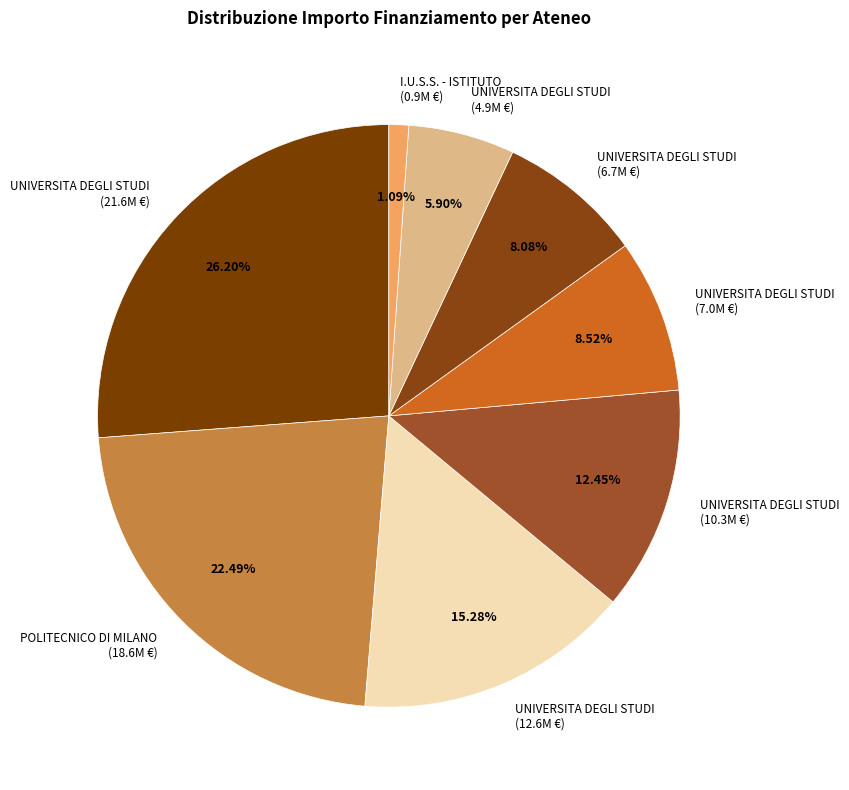

Does UNIVERSITA DEGLI STUDI (4.9M €) account for over 50% of the chart?

No